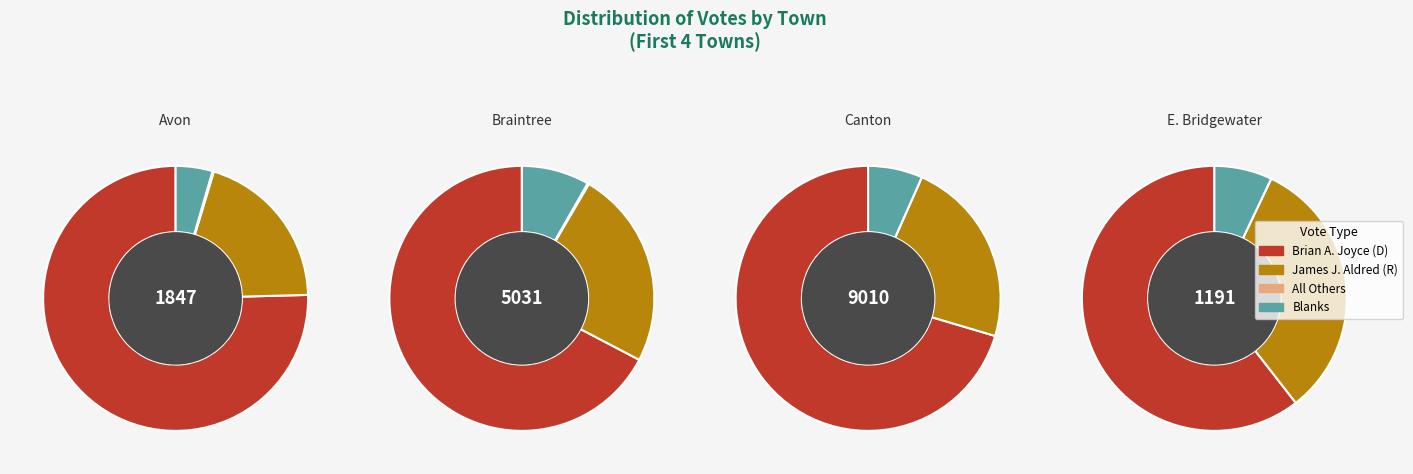

Is W. Bridgewater the majority of the pie?

No